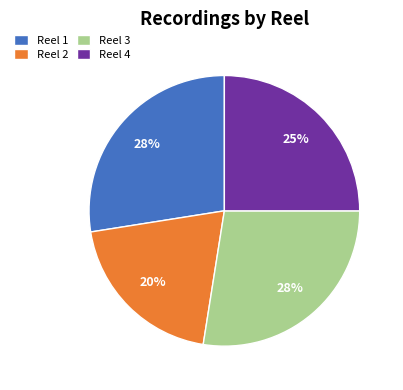

The Reel 3 slice represents 38% of the pie. True or false?

False